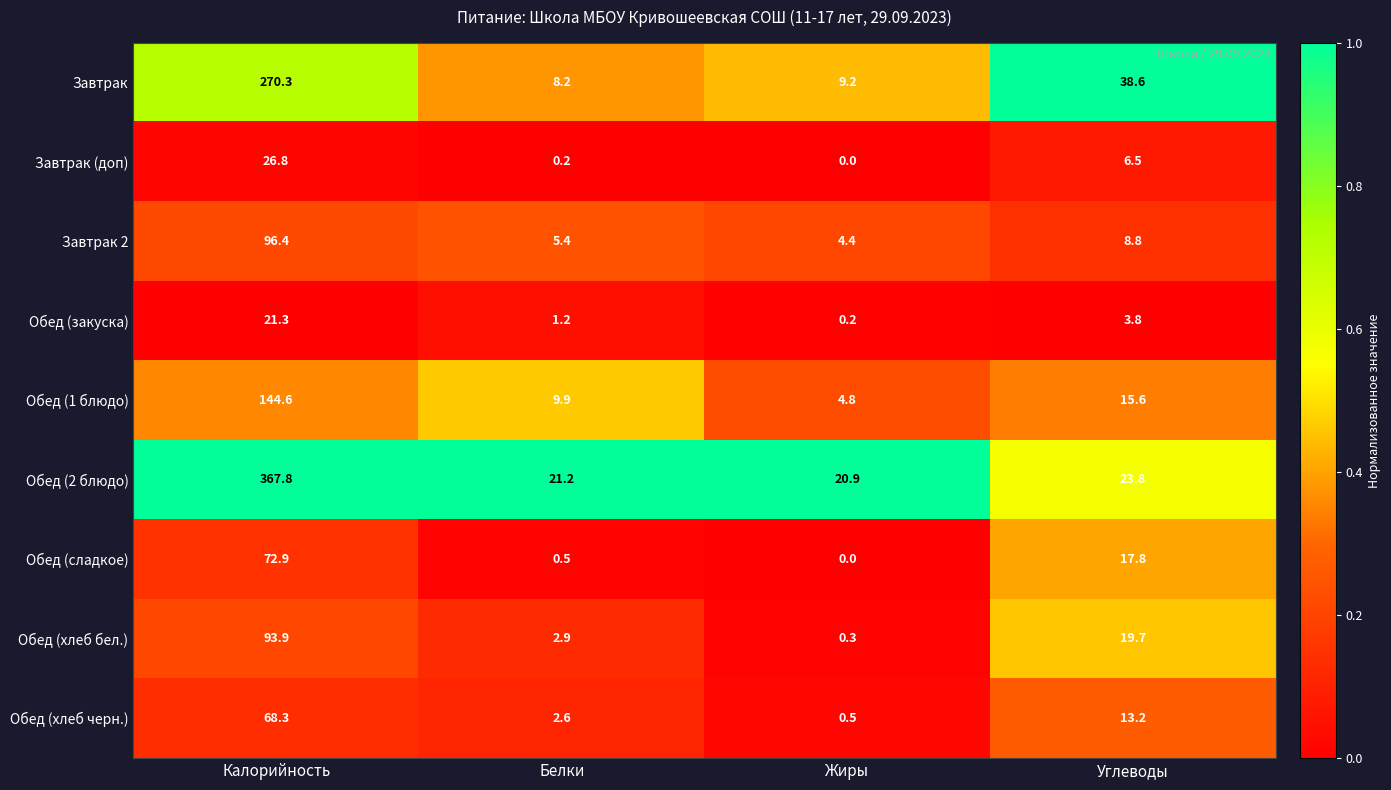

List the series in order of their peak value, highest first.

Обед (2 блюдо), Завтрак, Обед (1 блюдо), Завтрак 2, Обед (хлеб бел.), Обед (сладкое), Обед (хлеб черн.), Завтрак (доп), Обед (закуска)